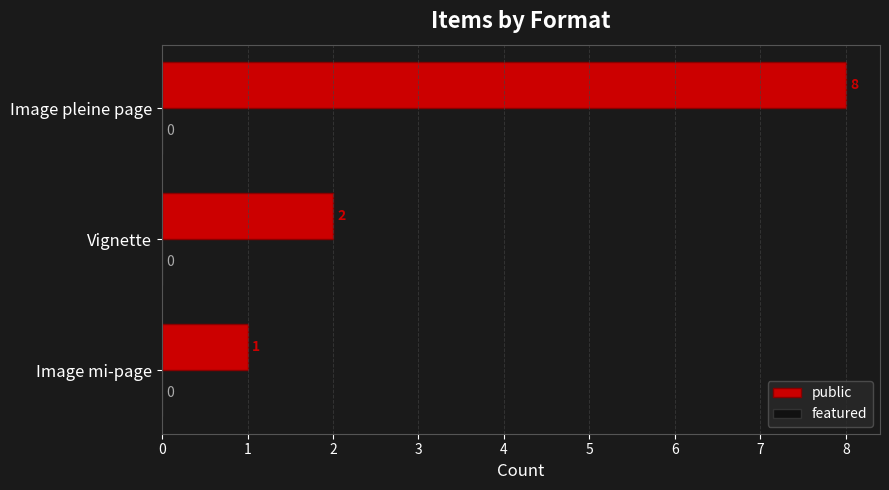

What is the sum of the values at Image mi-page and Vignette?

3